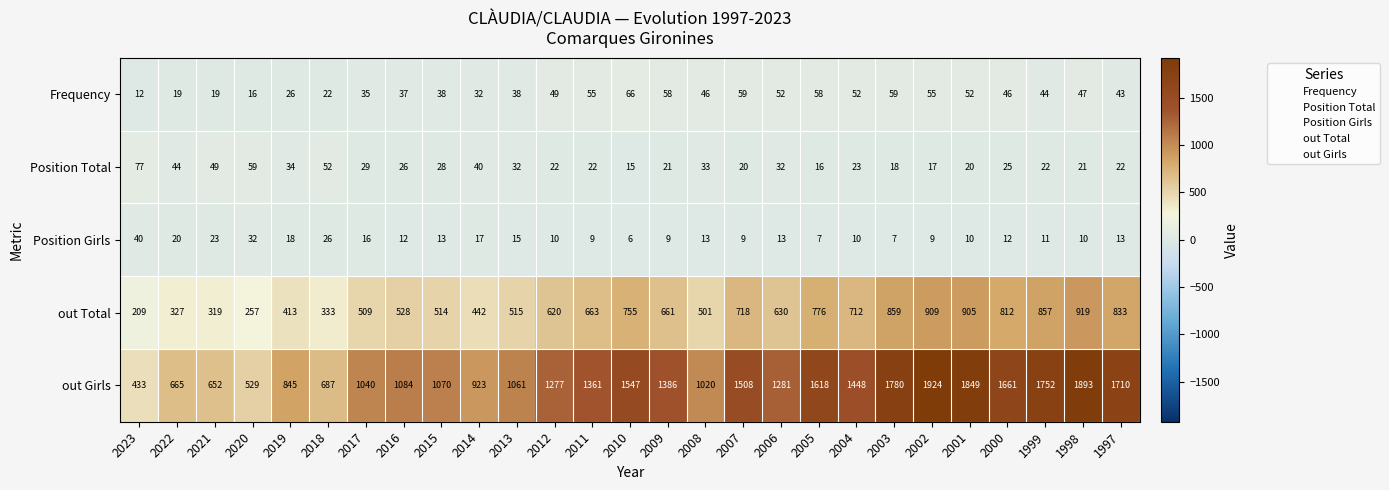

Which series has the widest spread of values?

out Girls